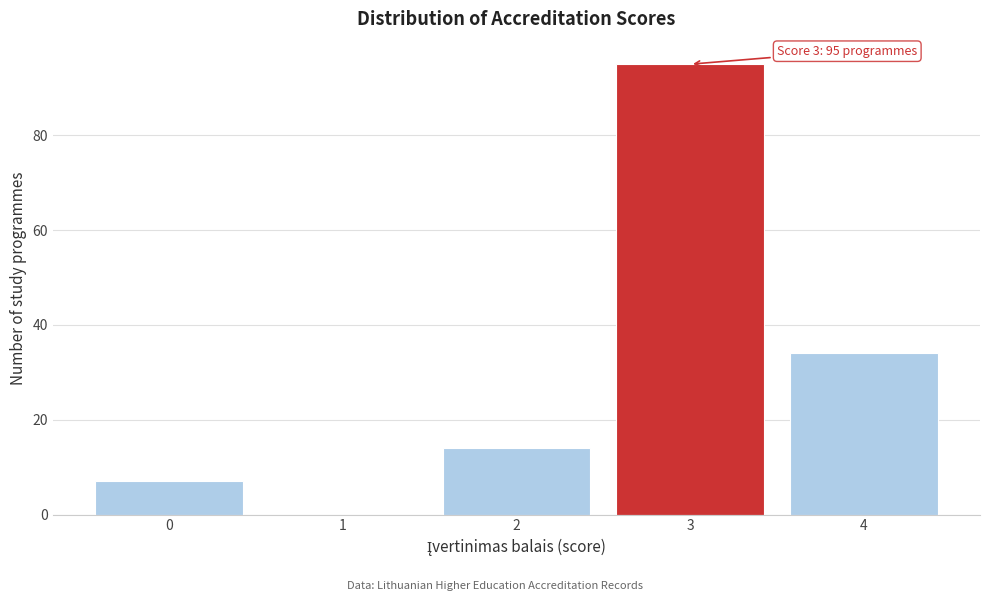

Reading left to right, list all the values displayed in this chart.

0=7	1=0	2=14	3=95	4=34